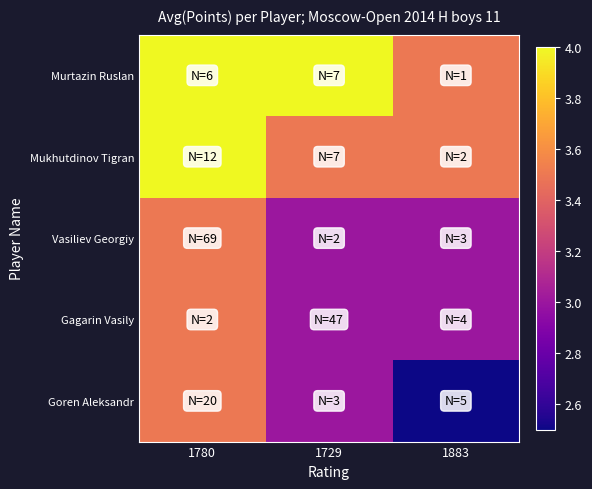

Reading left to right, extract all data points from this chart.

Murtazin Ruslan: 1780=4.0	1729=4.0	1883=3.5
Mukhutdinov Tigran: 1780=4.0	1729=3.5	1883=3.5
Vasiliev Georgiy: 1780=3.5	1729=3.0	1883=3.0
Gagarin Vasily: 1780=3.5	1729=3.0	1883=3.0
Goren Aleksandr: 1780=3.5	1729=3.0	1883=2.5